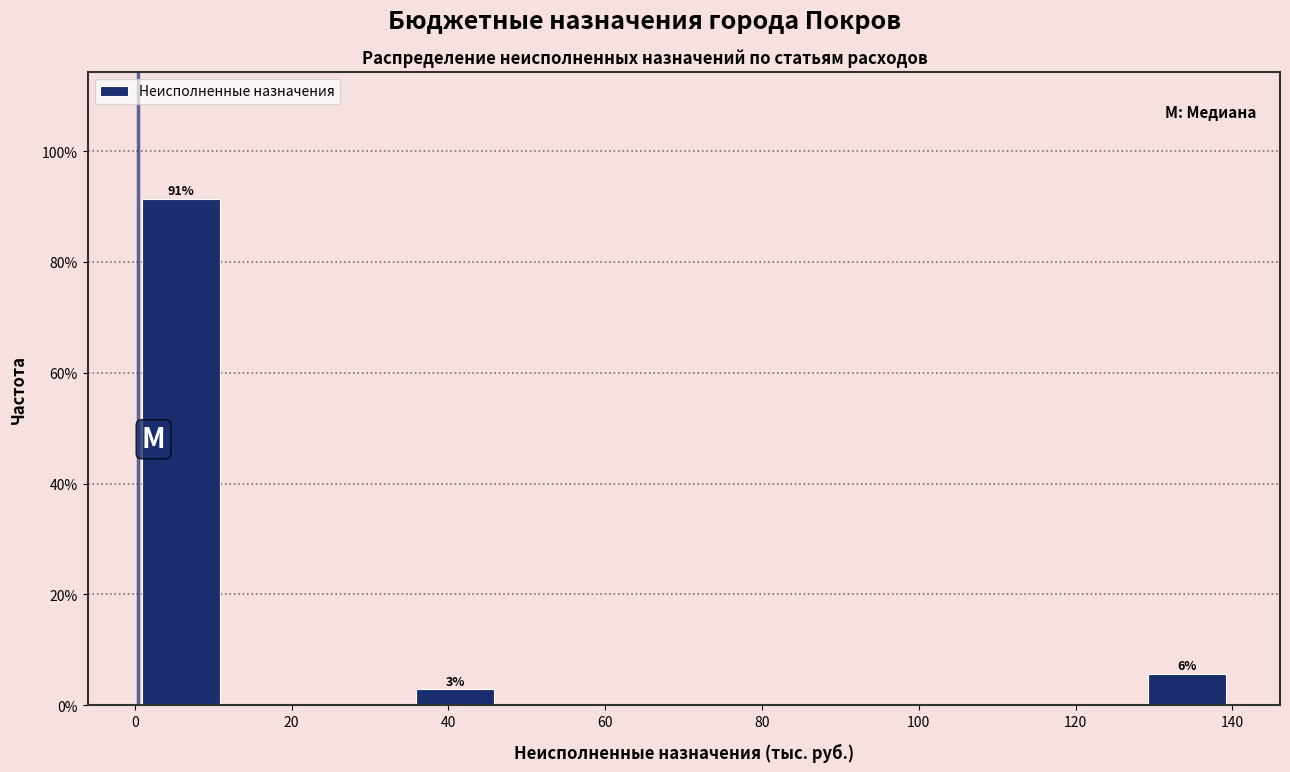

Over which range of the x-axis is the bar tallest?

0 to 12